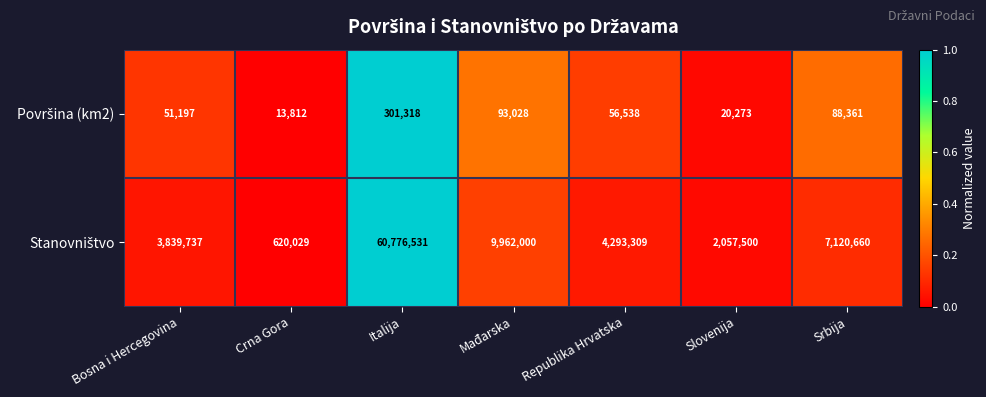

Which category has the highest value across all series?

Italija